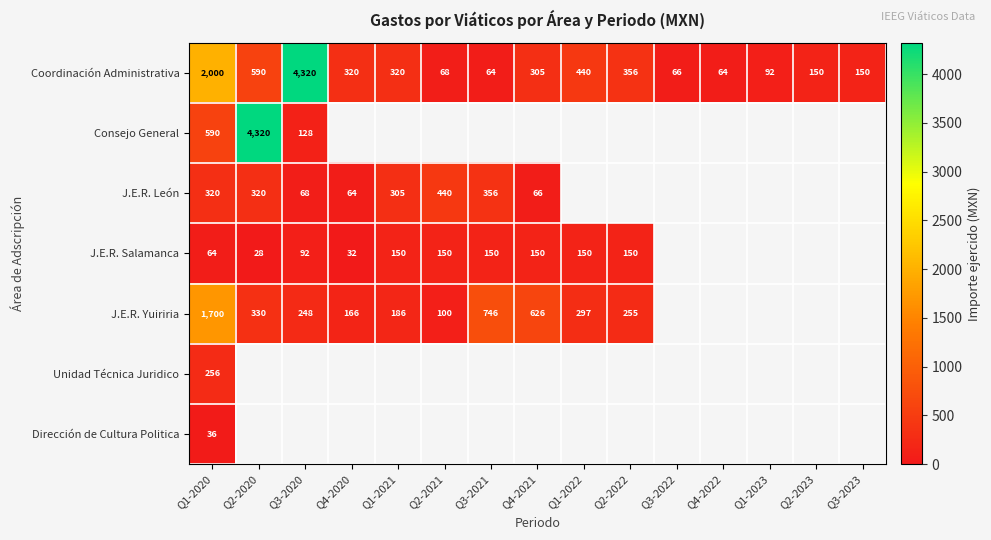

What value does the J.E.R. Yuiriria series have at Q1-2020?

1700.0